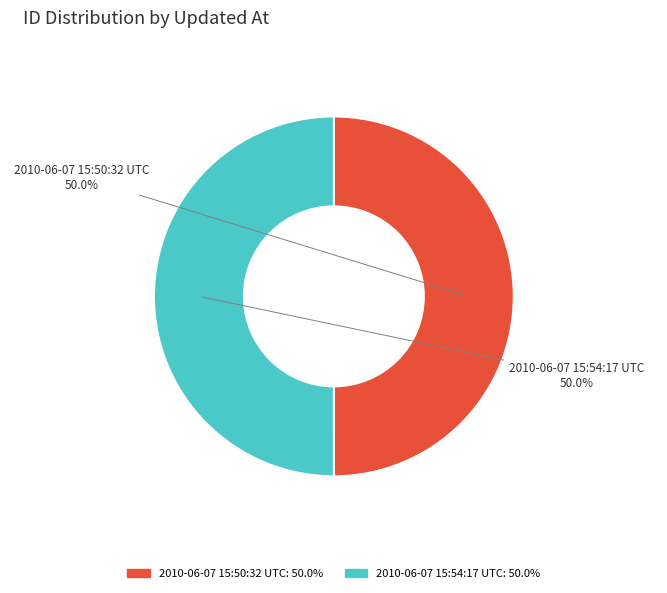

What percentage do 2010-06-07 15:50:32 UTC and 2010-06-07 15:54:17 UTC together represent?

100.0%